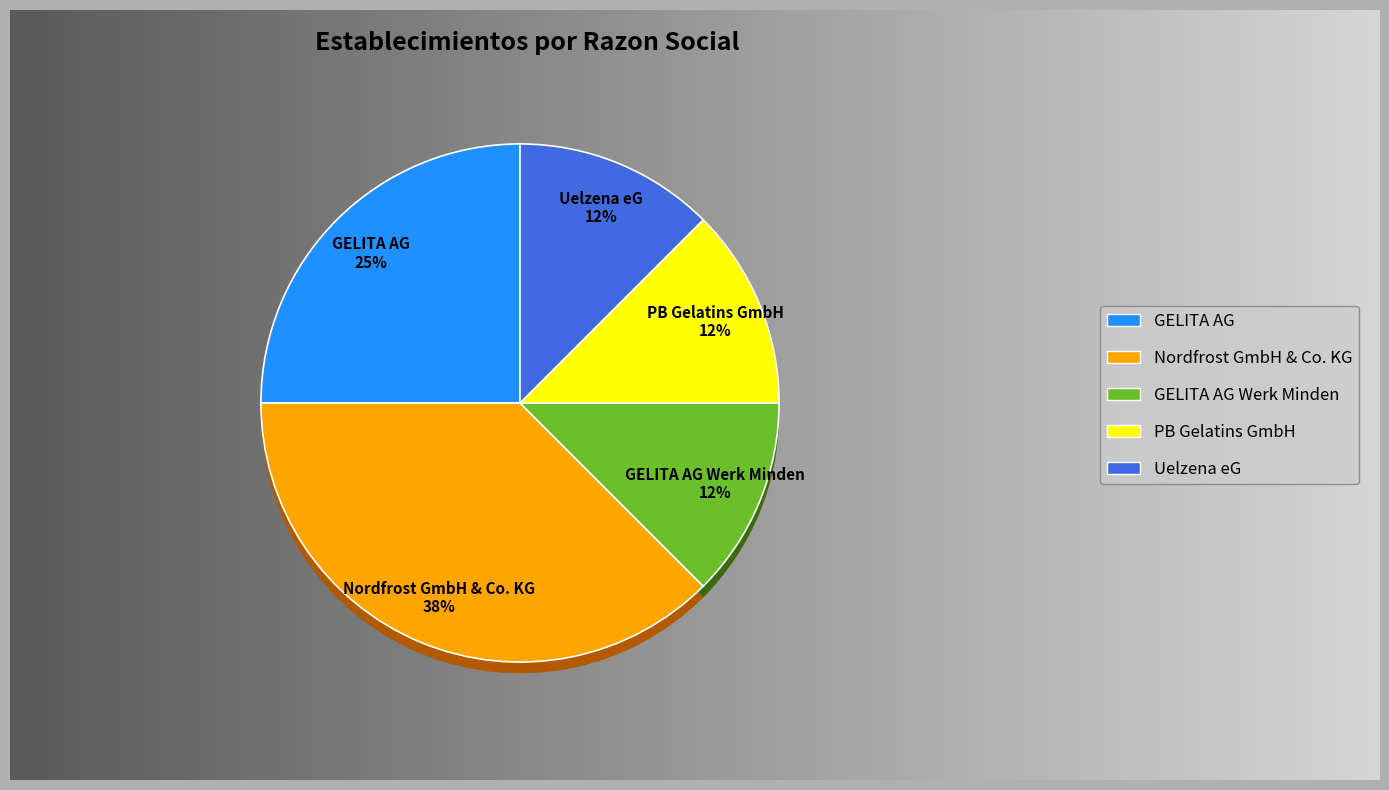

Which slice is the smallest?

GELITA AG Werk Minden